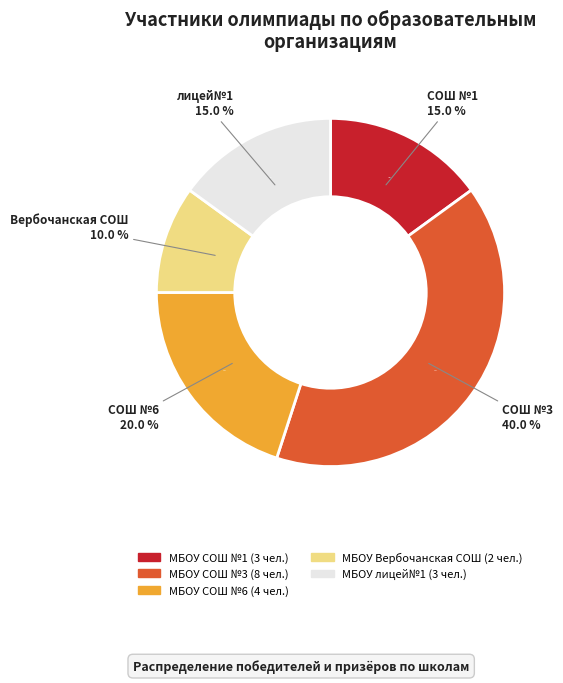

How many slices are in this pie chart?

5